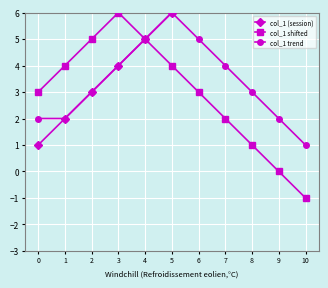

True or false: col_1 shifted has more than 2 interior local peaks.

False